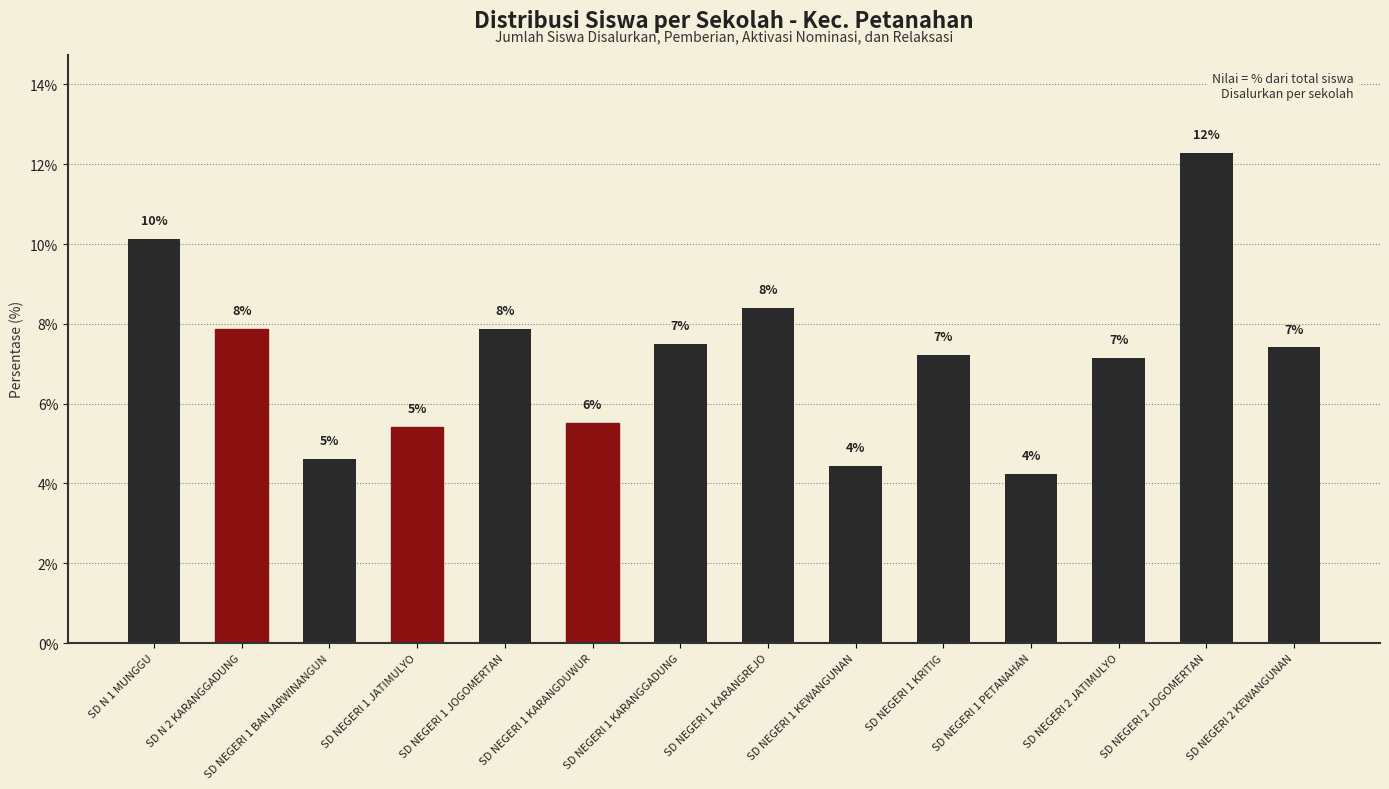

Are the bars horizontal?

No